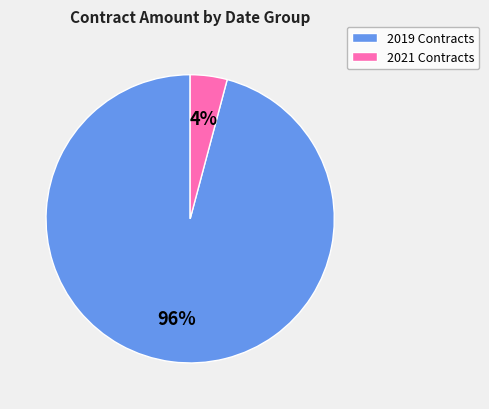

Which has a higher value, 2021 Contracts or 2019 Contracts?

2019 Contracts